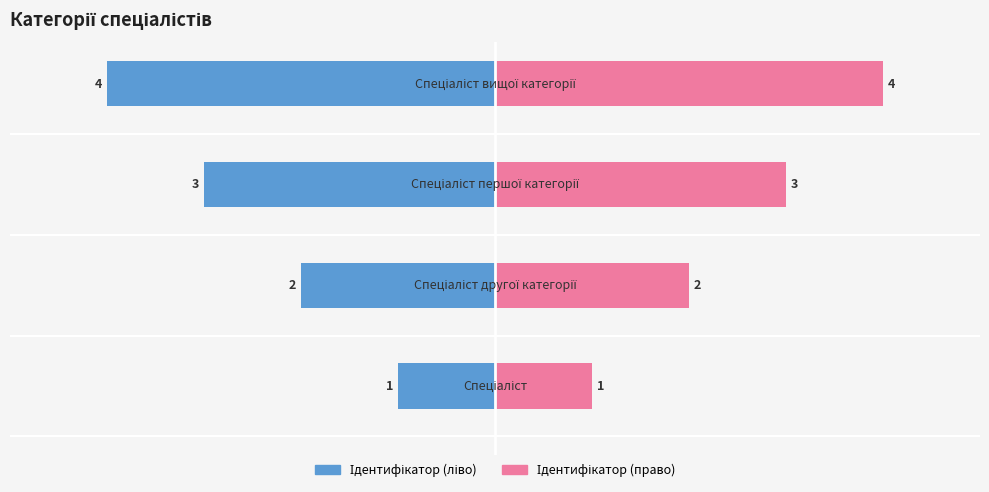

List the series in order of their overall mean, highest first.

Ідентифікатор (право), Ідентифікатор (ліво)